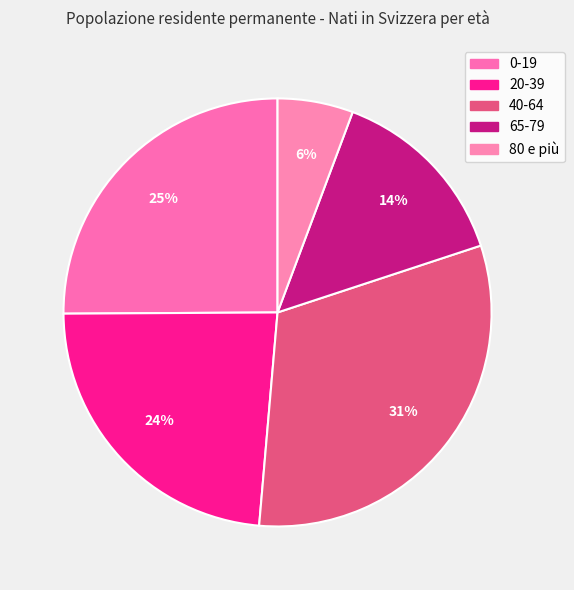

The 0-19 slice represents 33% of the pie. True or false?

False